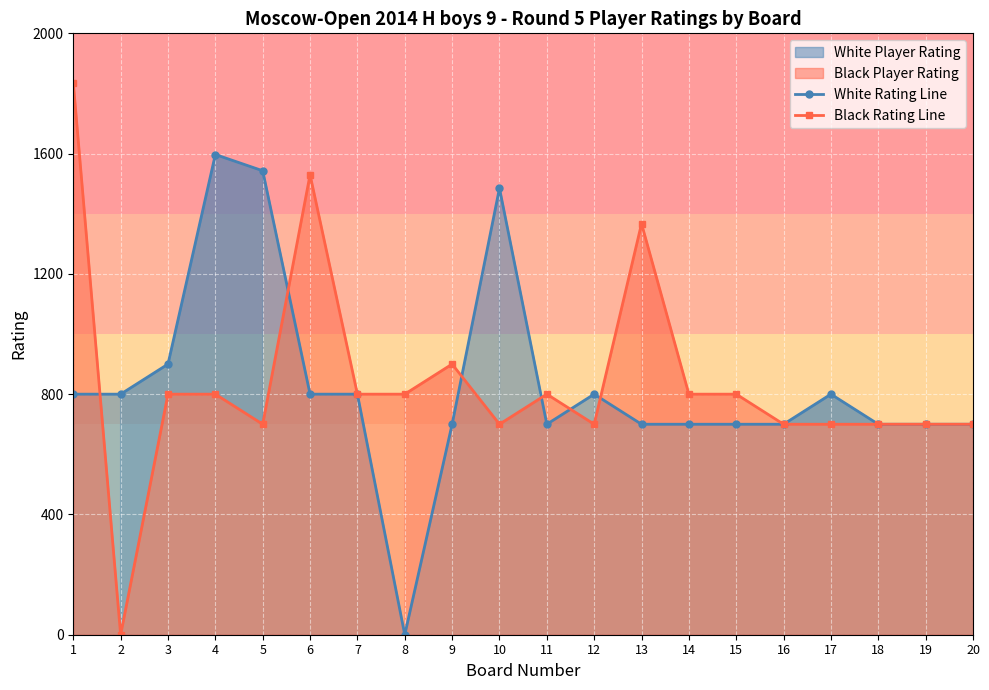

Is the value of White Rating Line at 17 greater than the value of Black Rating Line at 16?

Yes